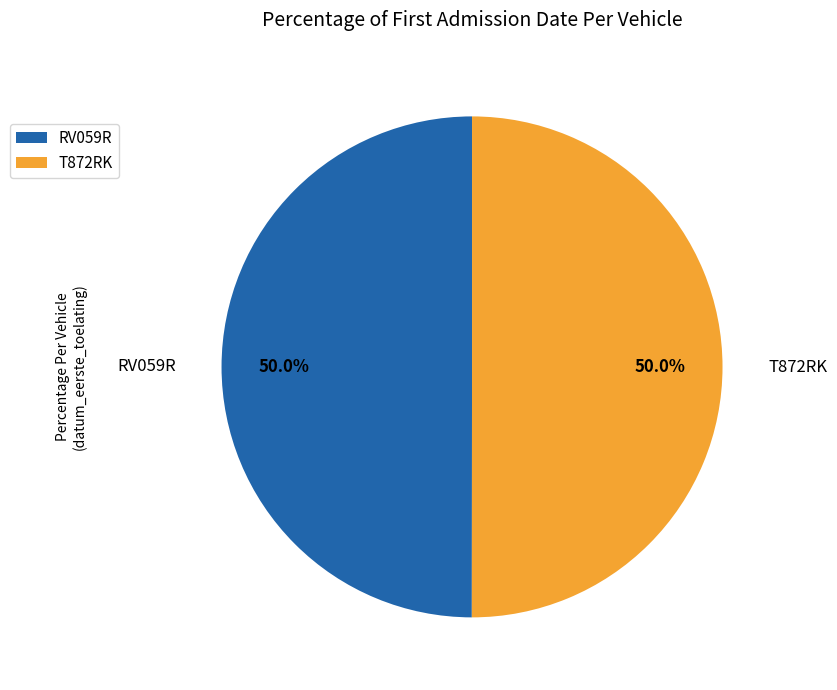

To the nearest percent, what is the average slice percentage?

50%